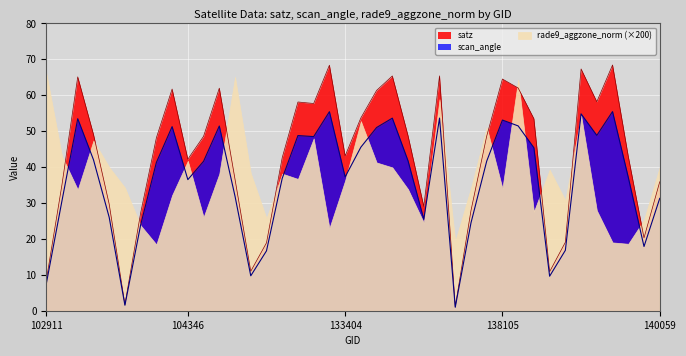

True or false: satz has more than 0 interior local peaks.

True